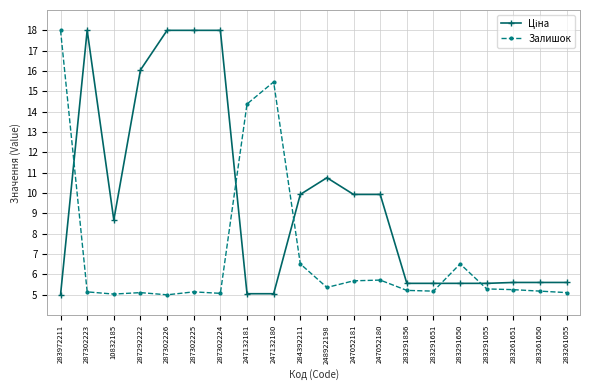

How many series are shown in this chart?

2